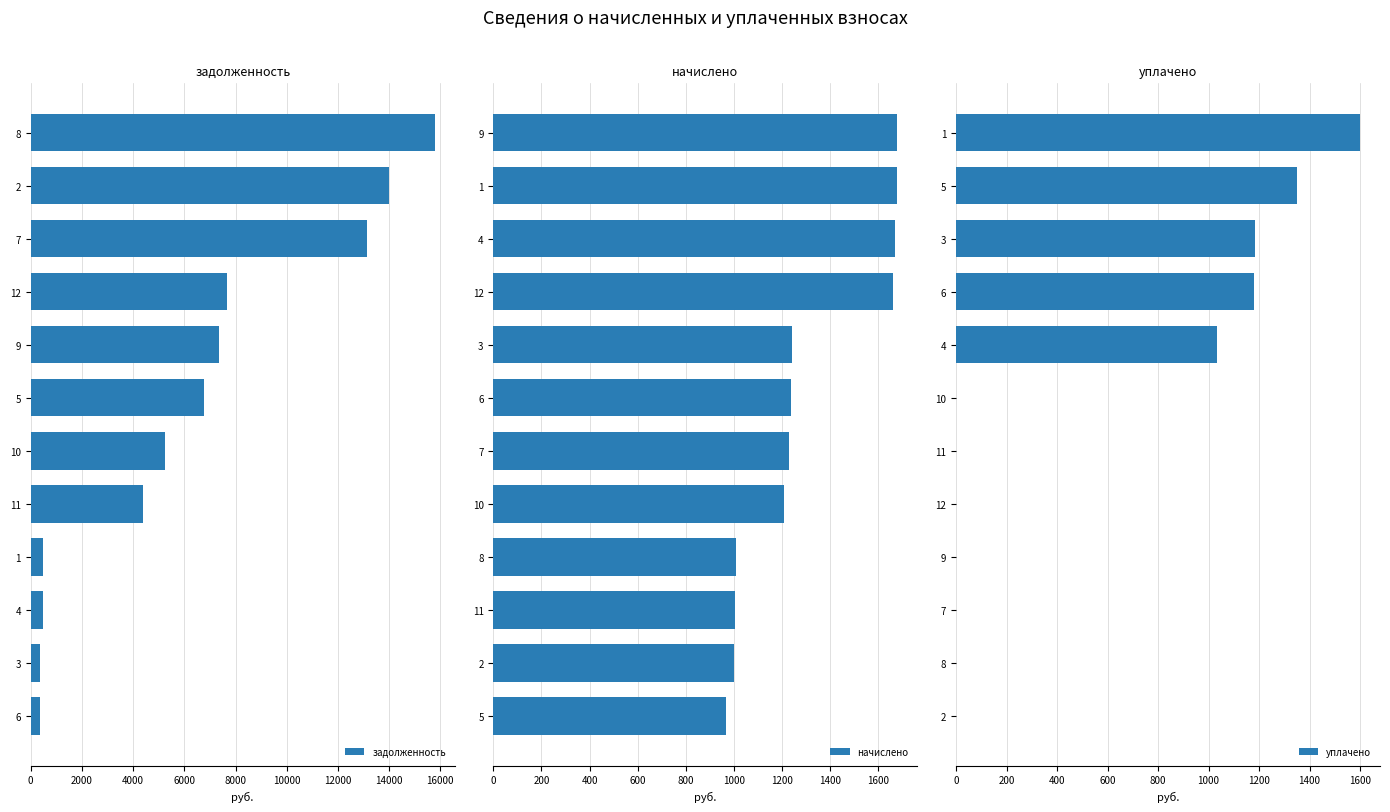

What are all the series names shown in the legend?

задолженность, начислено, уплачено